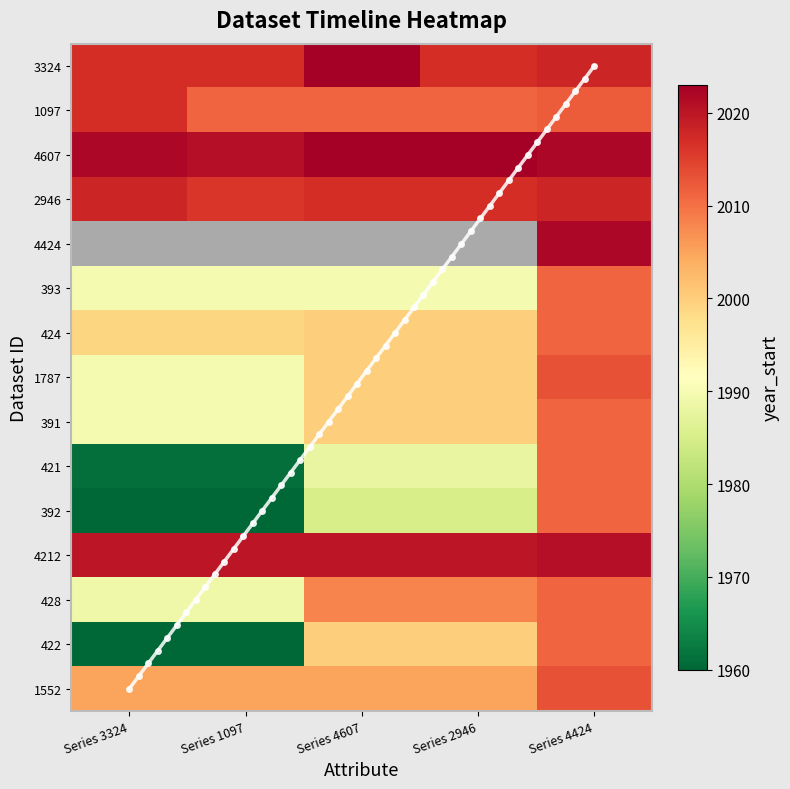

What is the total value across all series at 4424?

2022